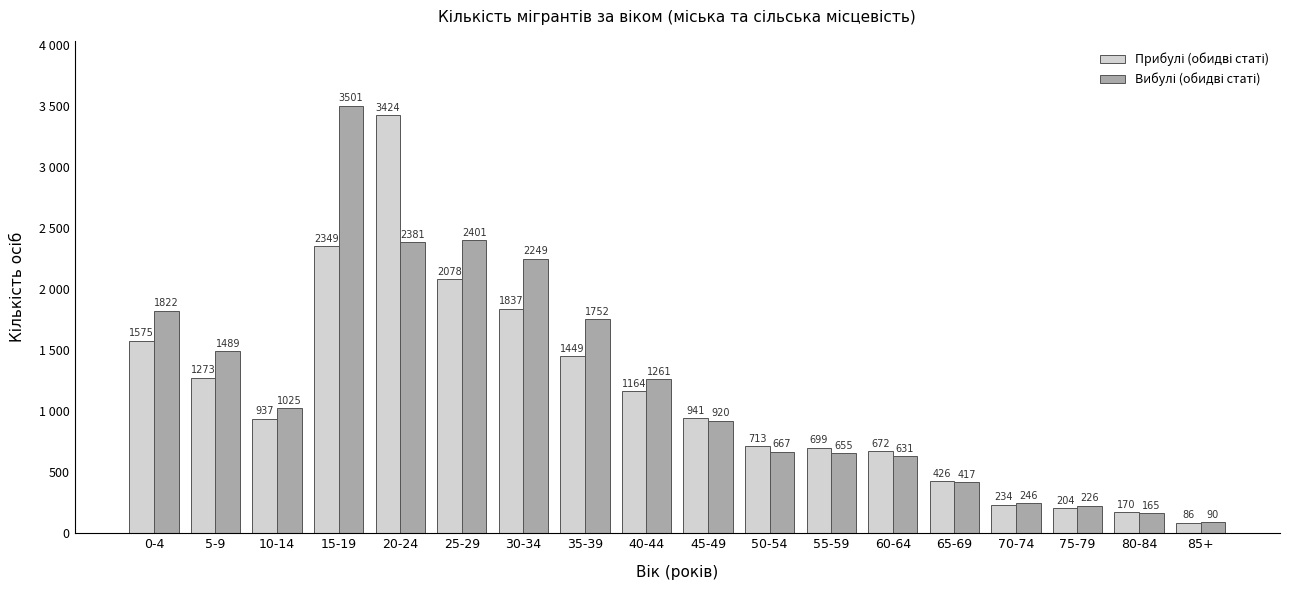

Is it true that Вибулі (обидві статі) equals 417 at 65-69?

True